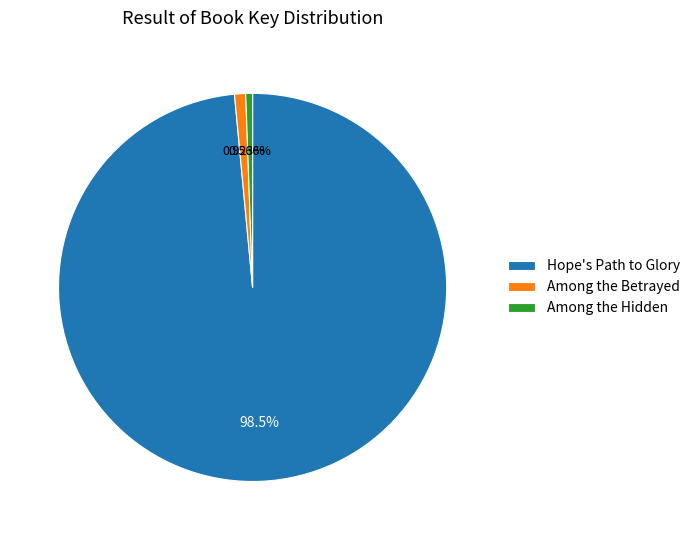

Which has a higher value, Among the Hidden or Hope's Path to Glory?

Hope's Path to Glory